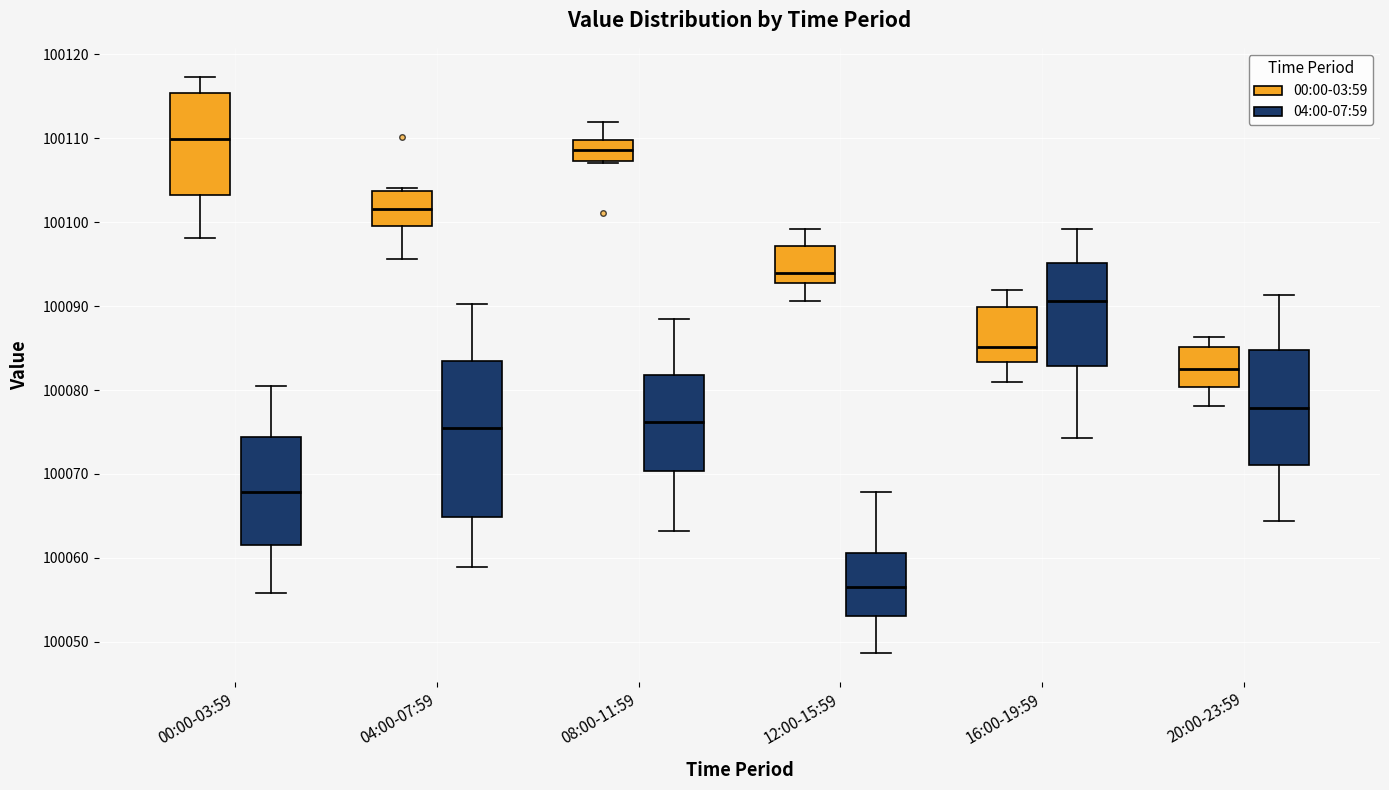

Reading left to right, transcribe this box plot: for each box, give where its median line is, the range the box spans, and where its two whiskers end, as read against the y-axis. The values are not printed on the chart, so give them approximately, as read against the axis.

00:00-03:59 (00:00-03:59): median 100110, box 100103 to 100115, whiskers 100098 to 100117
00:00-03:59 (04:00-07:59): median 100068, box 100062 to 100074, whiskers 100056 to 100080
04:00-07:59 (00:00-03:59): median 100102, box 100100 to 100104, whiskers 100096 to 100104 (just above the box's upper edge)
04:00-07:59 (04:00-07:59): median 100076, box 100065 to 100083, whiskers 100059 to 100090
08:00-11:59 (00:00-03:59): median 100109, box 100107 to 100110, whiskers 100107 to 100112
08:00-11:59 (04:00-07:59): median 100076, box 100070 to 100082, whiskers 100063 to 100088
12:00-15:59 (00:00-03:59): median 100094, box 100093 to 100097, whiskers 100091 to 100099
12:00-15:59 (04:00-07:59): median 100057, box 100053 to 100061, whiskers 100049 to 100068
16:00-19:59 (00:00-03:59): median 100085, box 100083 to 100090, whiskers 100081 to 100092
16:00-19:59 (04:00-07:59): median 100091, box 100083 to 100095, whiskers 100074 to 100099
20:00-23:59 (00:00-03:59): median 100082, box 100080 to 100085, whiskers 100078 to 100086
20:00-23:59 (04:00-07:59): median 100078, box 100071 to 100085, whiskers 100064 to 100091